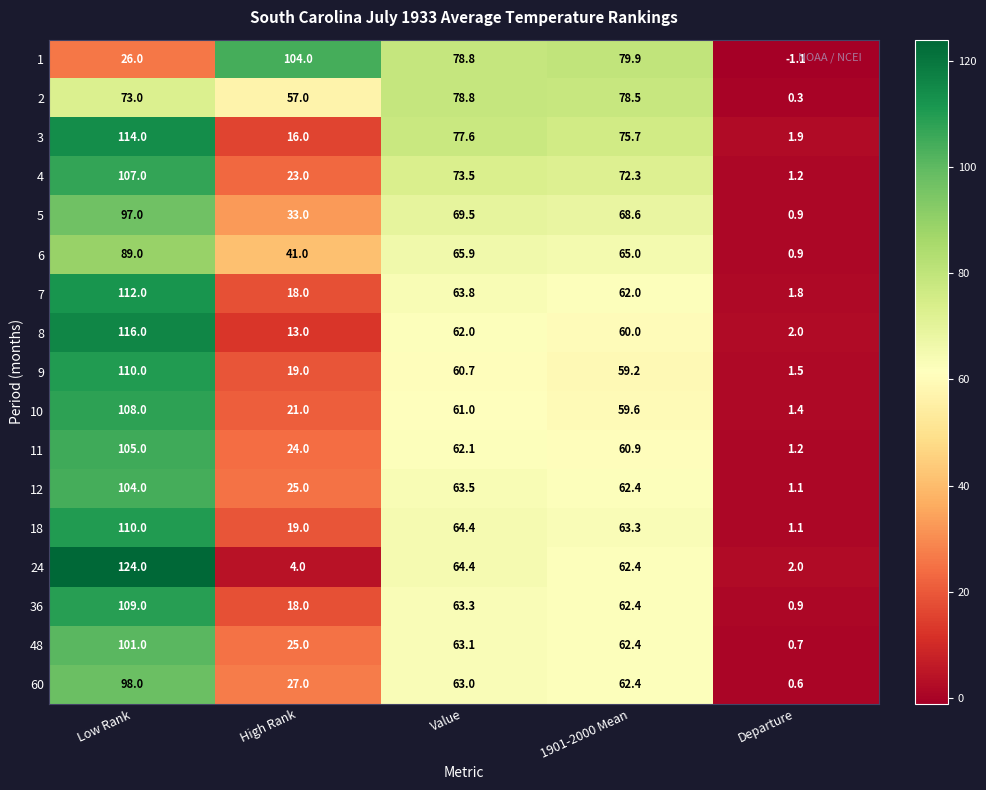

The 7 series shows 1.8 at Departure. True or false?

True